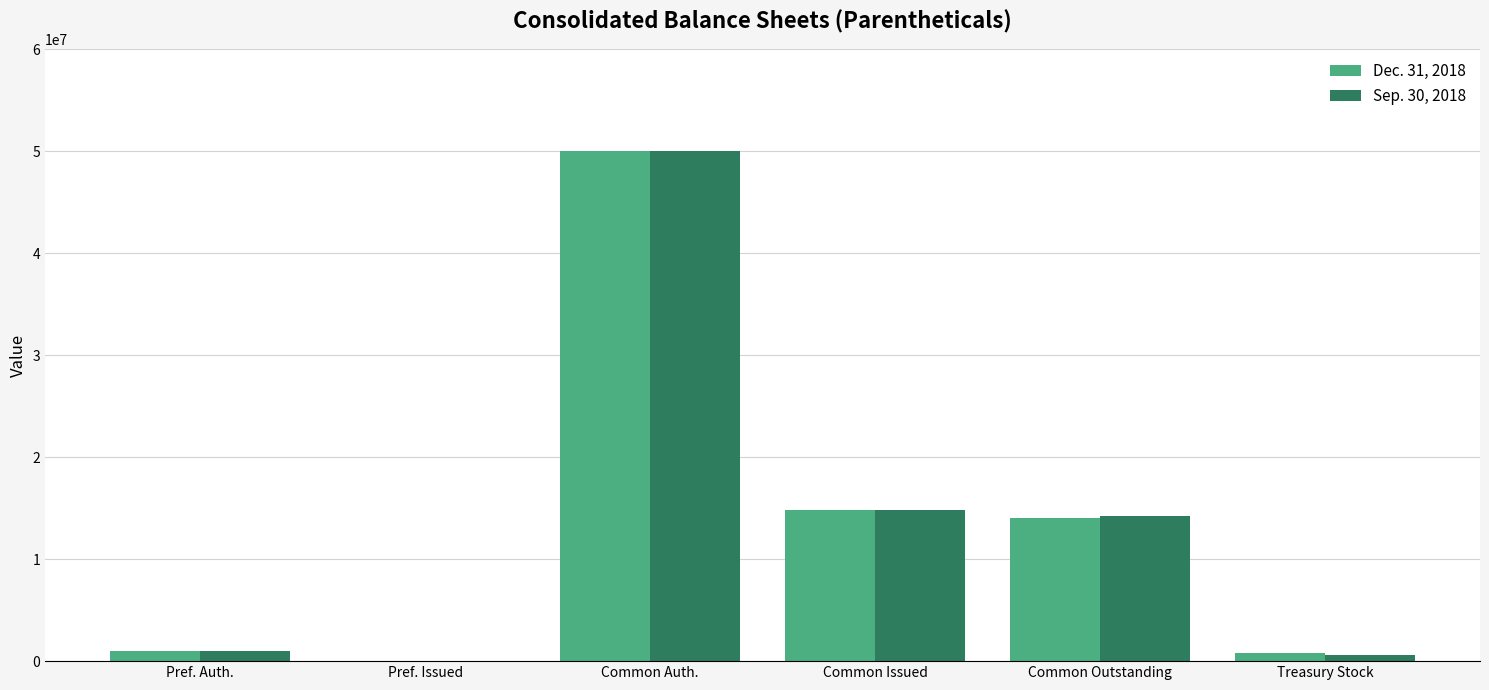

At which label does Dec. 31, 2018 first exceed 14071171?

Common Auth.